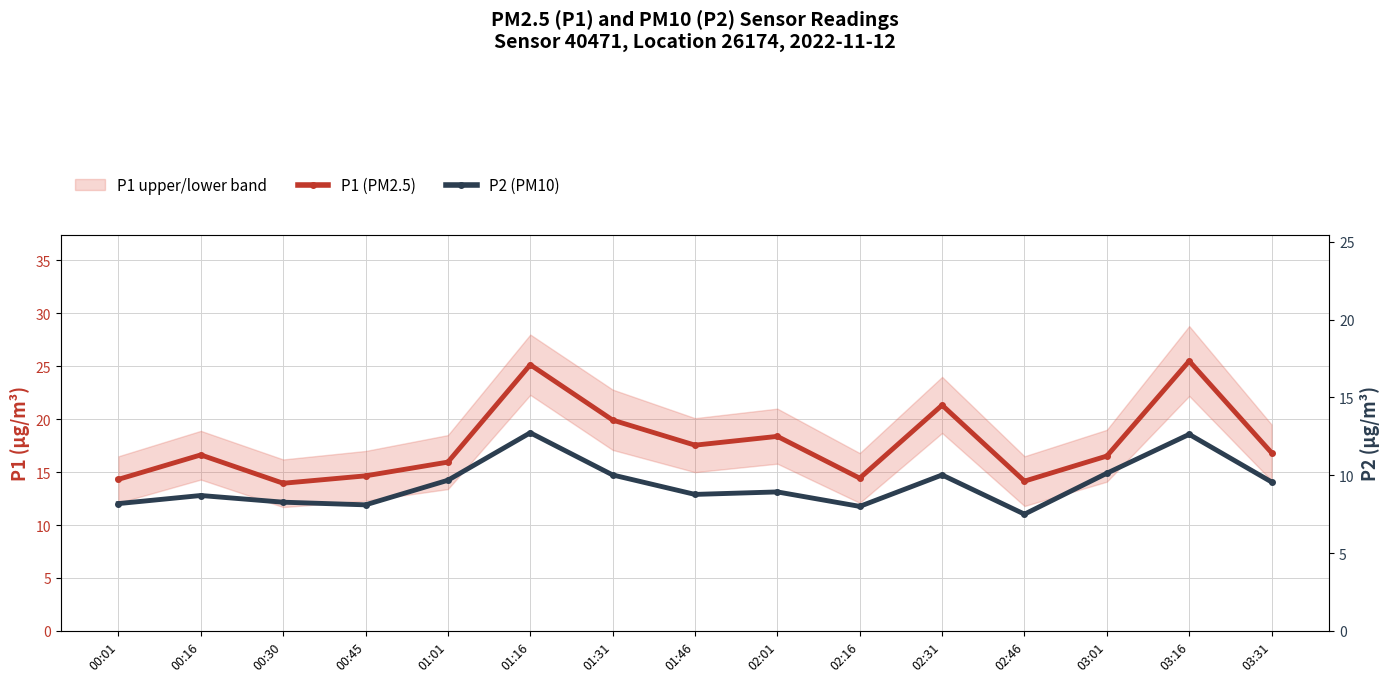

What is the minimum value shown in the chart?

7.5